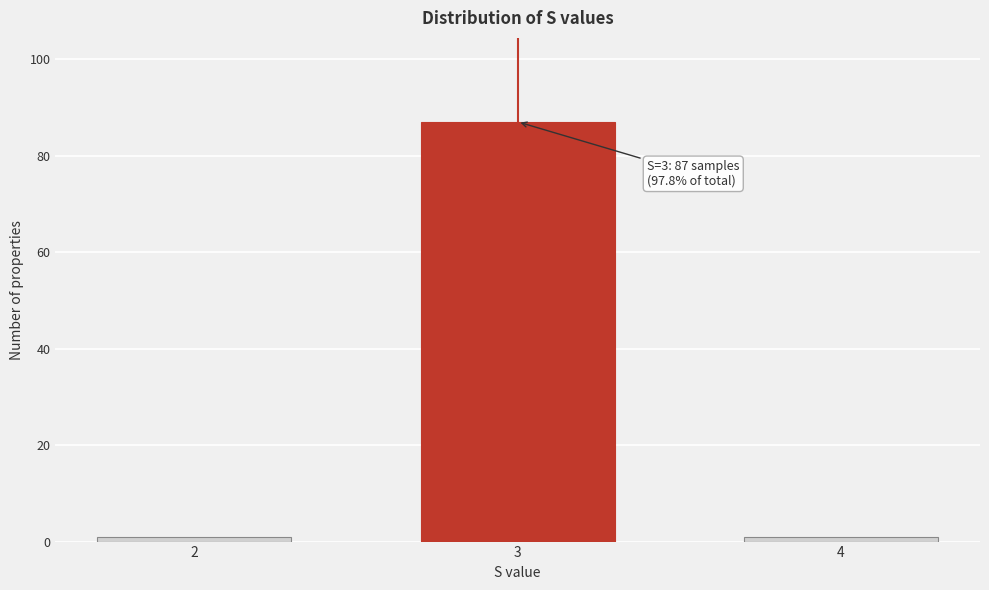

Reading left to right, what are all the values shown in this chart?

1	87	1